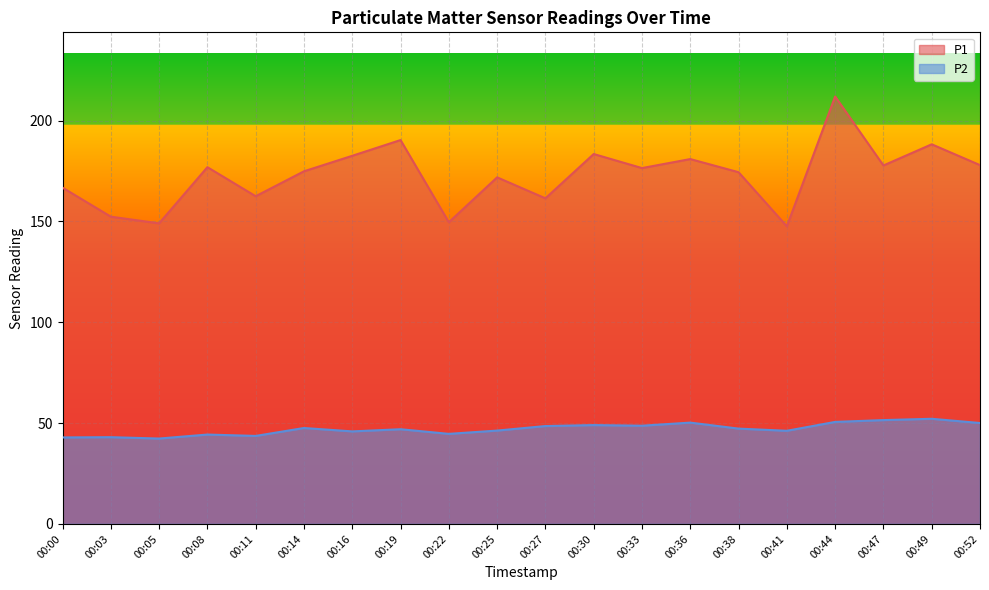

Reading left to right, what are all the values shown in this chart?

P1: 166.8	152.4	149.1	176.9	162.5	174.9	182.6	190.4	149.6	171.9	161.5	183.4	176.5	180.9	174.4	147.6	212.0	177.8	188.3	177.9
P2: 42.9	43.0	42.4	44.3	43.6	47.6	45.9	47.0	44.7	46.3	48.5	49.0	48.7	50.2	47.3	46.2	50.6	51.5	52.1	50.0